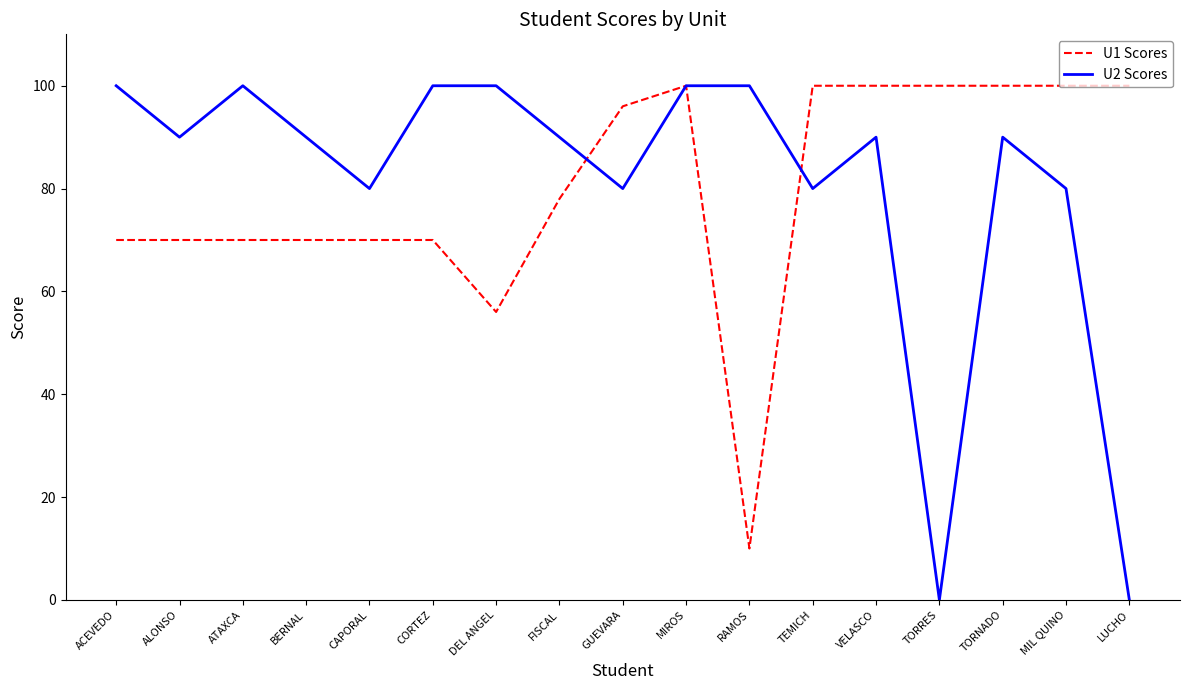

What is the maximum value shown in the chart?

100